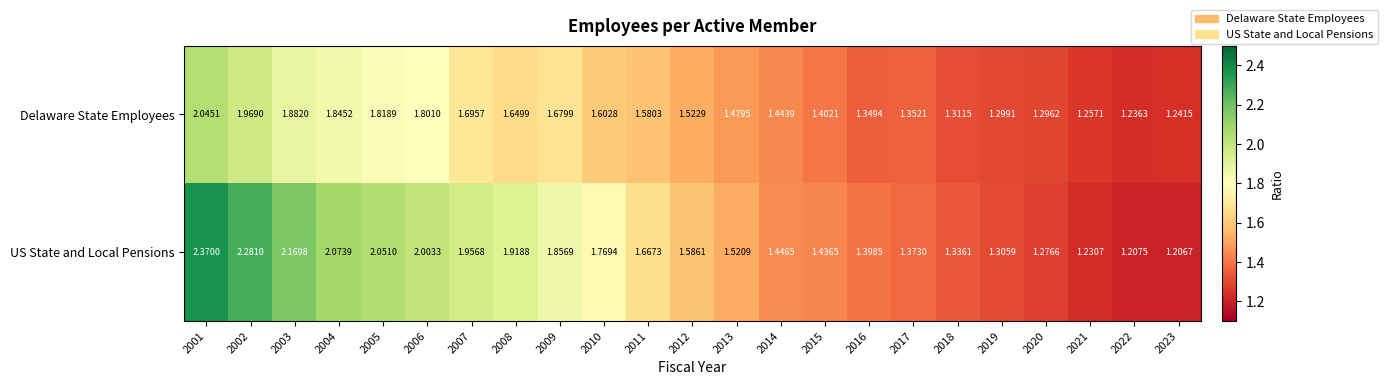

Which series has the widest spread of values?

US State and Local Pensions